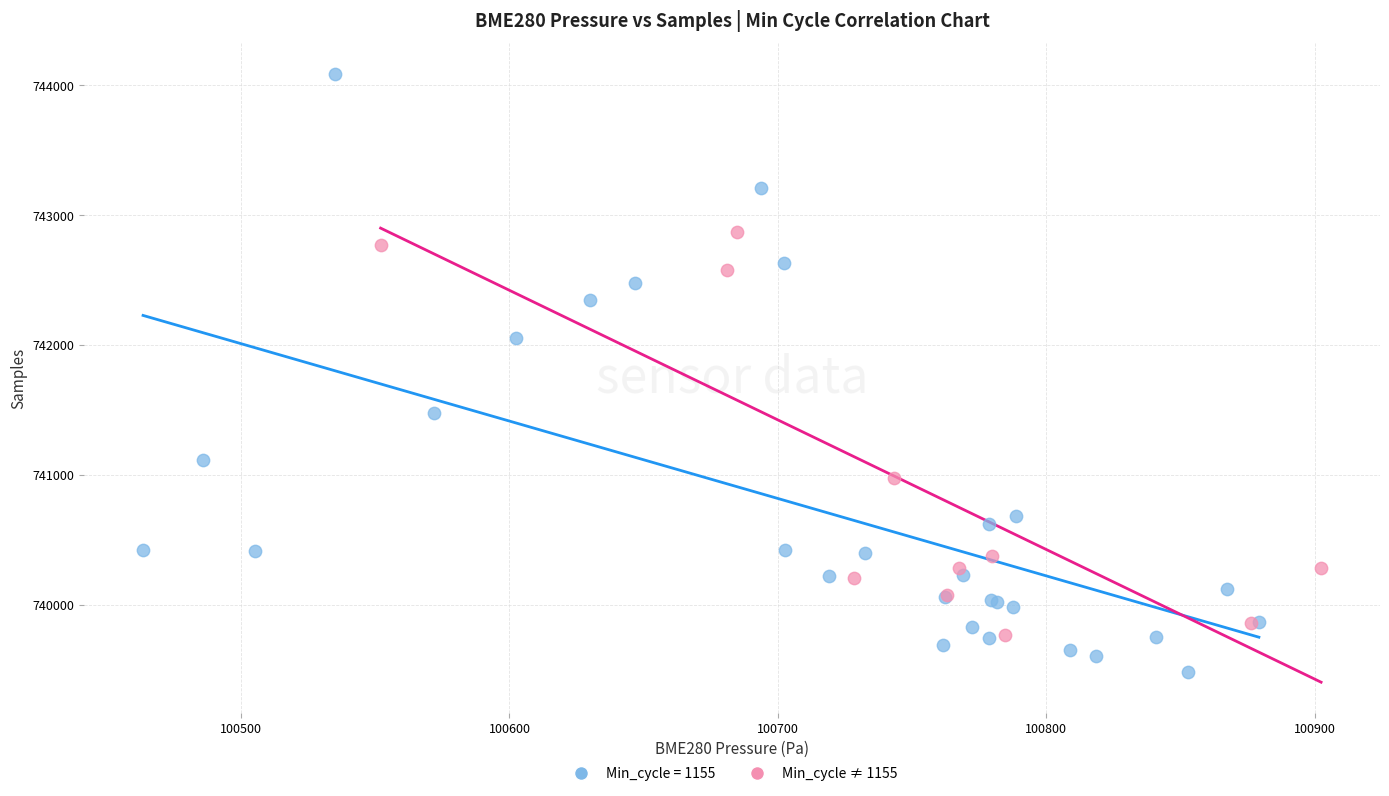

Which series contains the lowest Y value?

Min_cycle = 1155